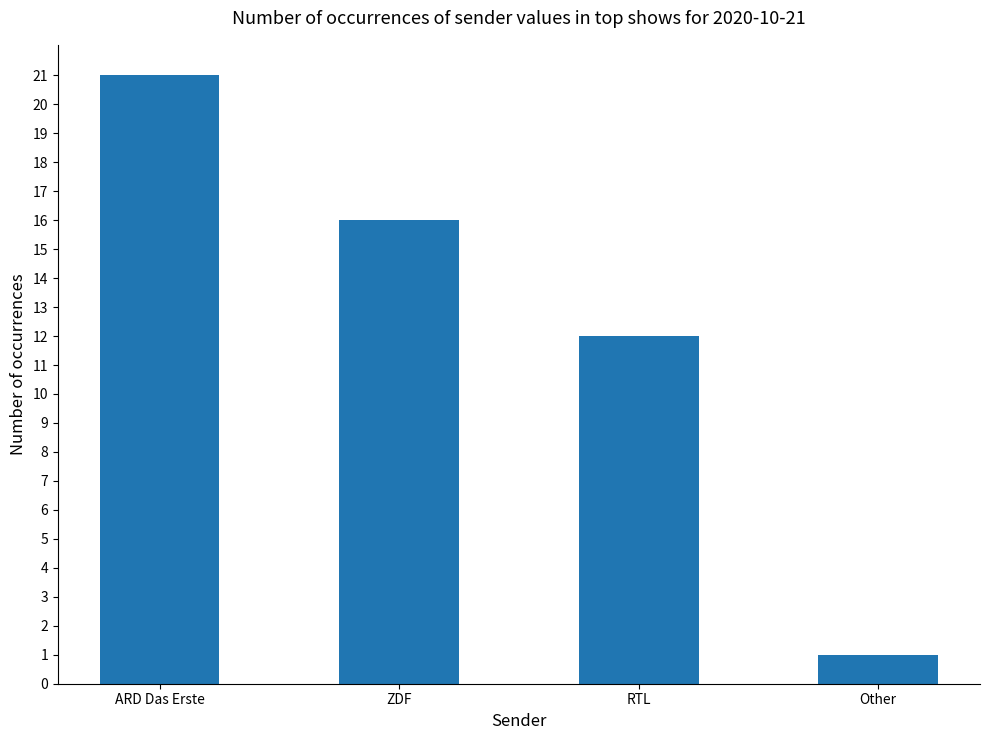

How many series are shown in this chart?

1